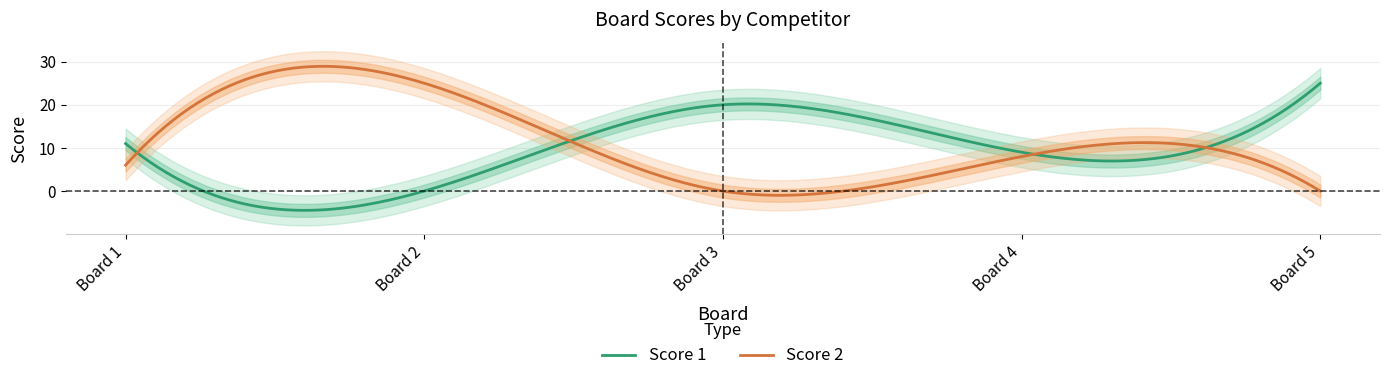

Between 1 and 4, which series saw the biggest shift?

Score 1